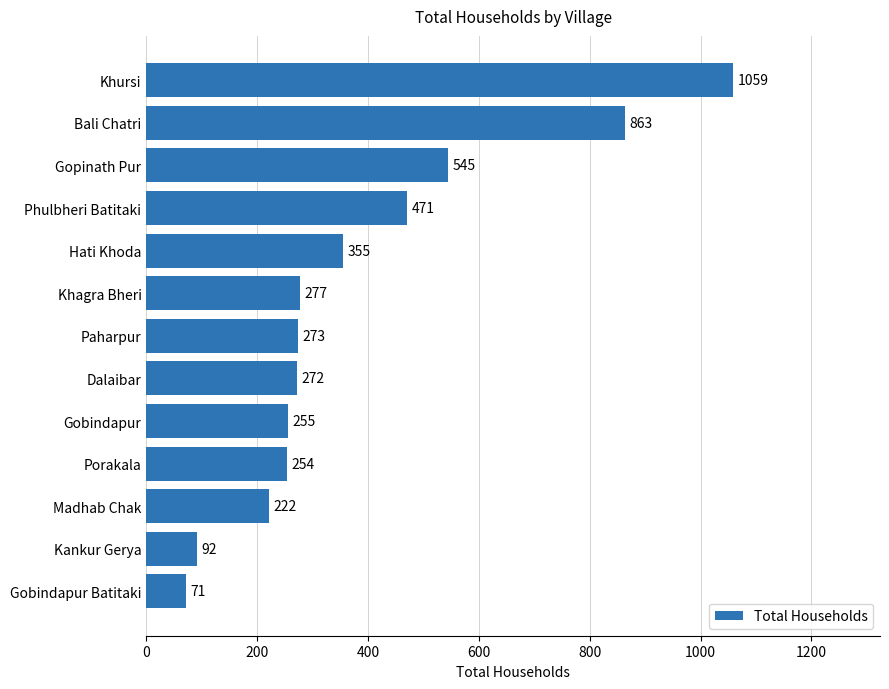

Does the chart contain stacked bars?

No